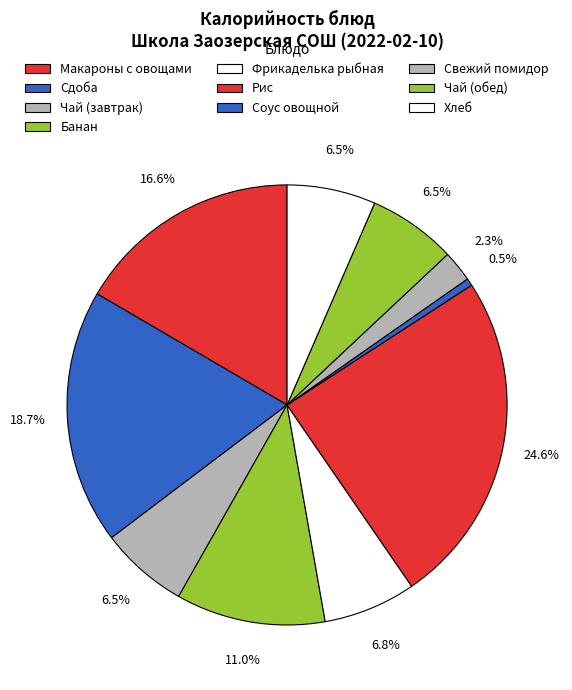

How many segments does this pie chart have?

10